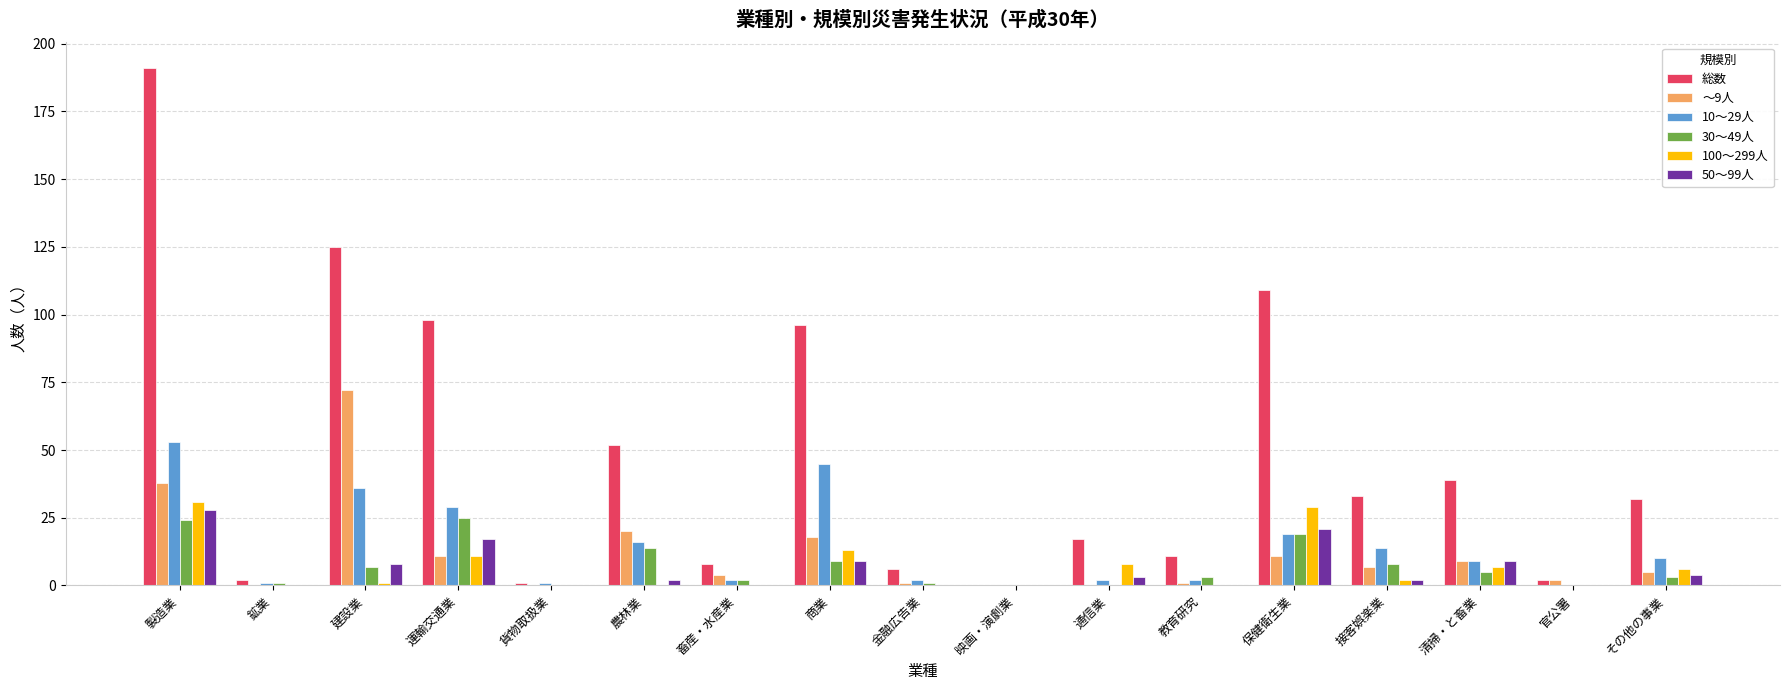

How many groups of bars are there?

17